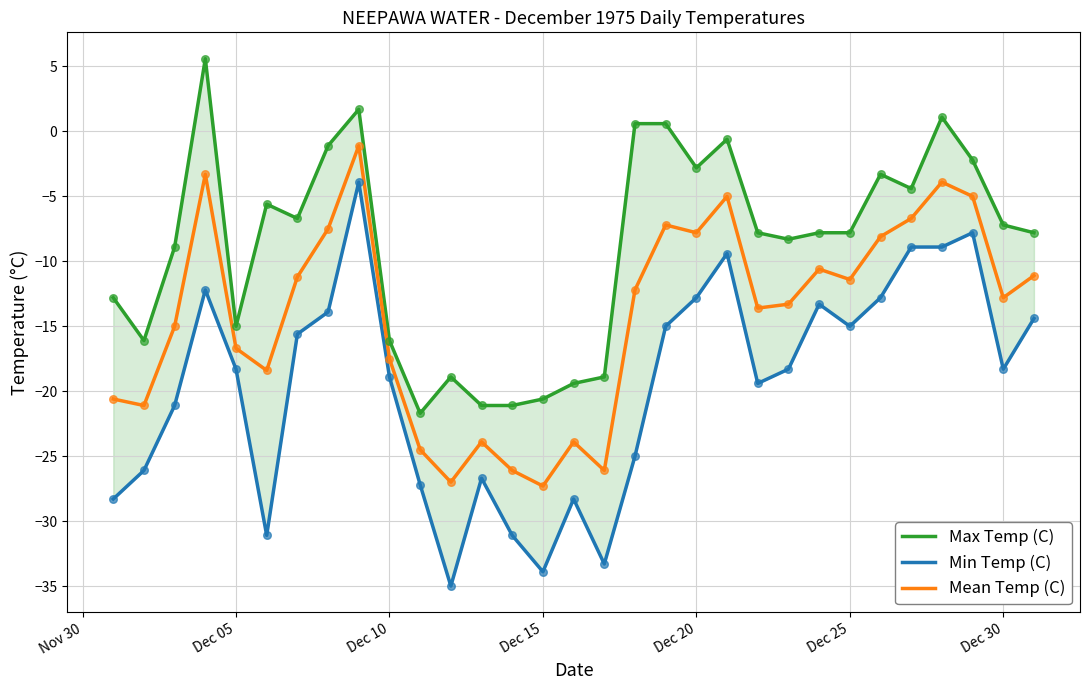

Which series reaches the minimum Y coordinate?

Min Temp (C)